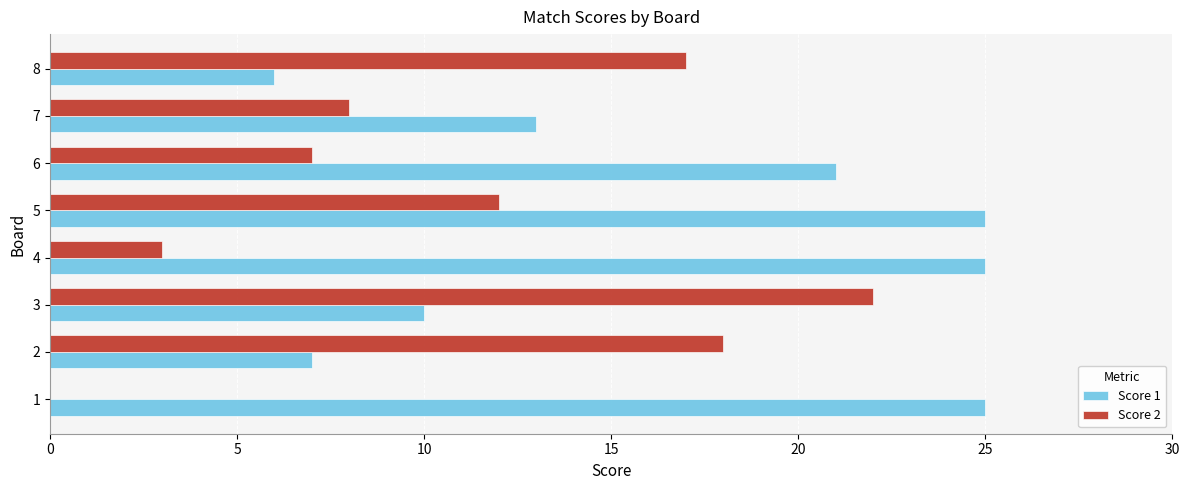

Is the value of Score 1 at 2 greater than the value of Score 2 at 3?

No